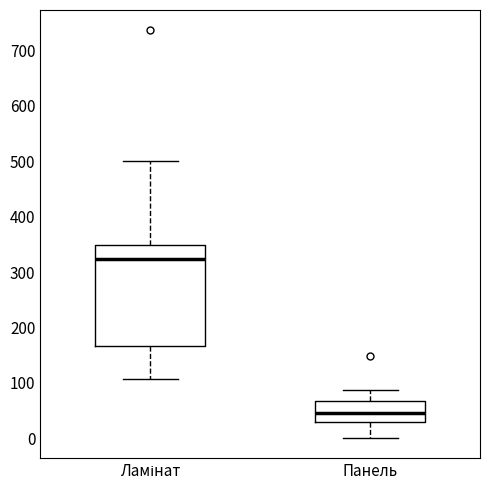

Where does the upper whisker of the box for Ламінат end on the y-axis? The values are not printed on the chart, so give them approximately, as read against the axis.

500